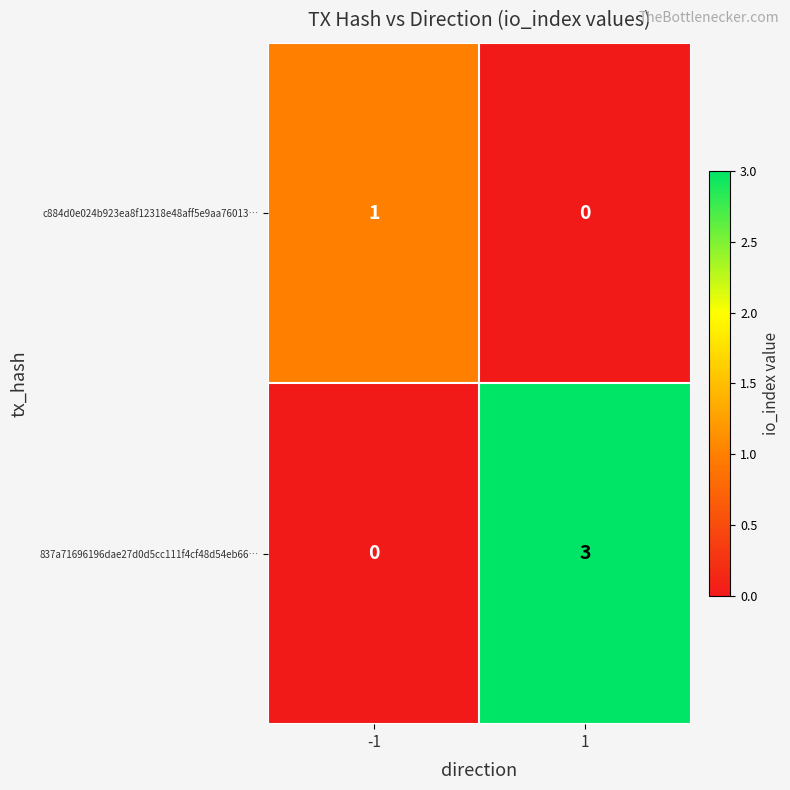

Which series changed the most between -1 and 1?

837a71696196dae27d0d5cc111f4cf48d54eb66…